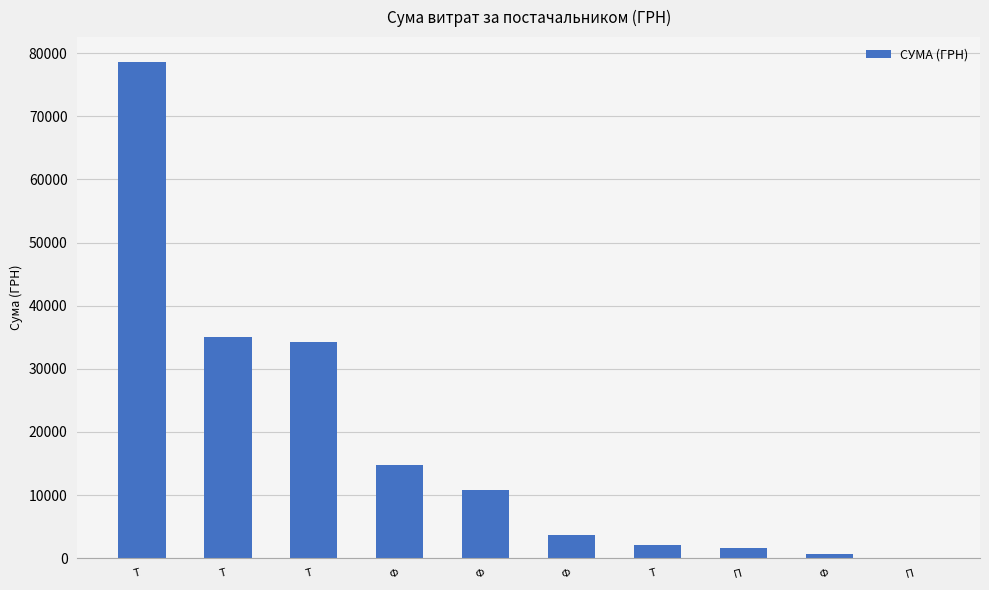

List the labels in order of value, largest first.

Т, Т, Т, Ф, Ф, Ф, Т, П, Ф, П